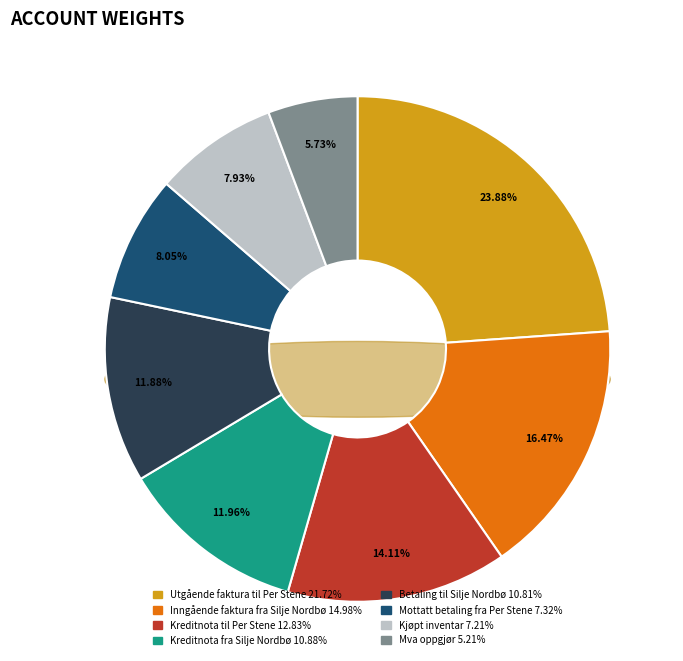

To the nearest percent, what is the average slice percentage?

12%